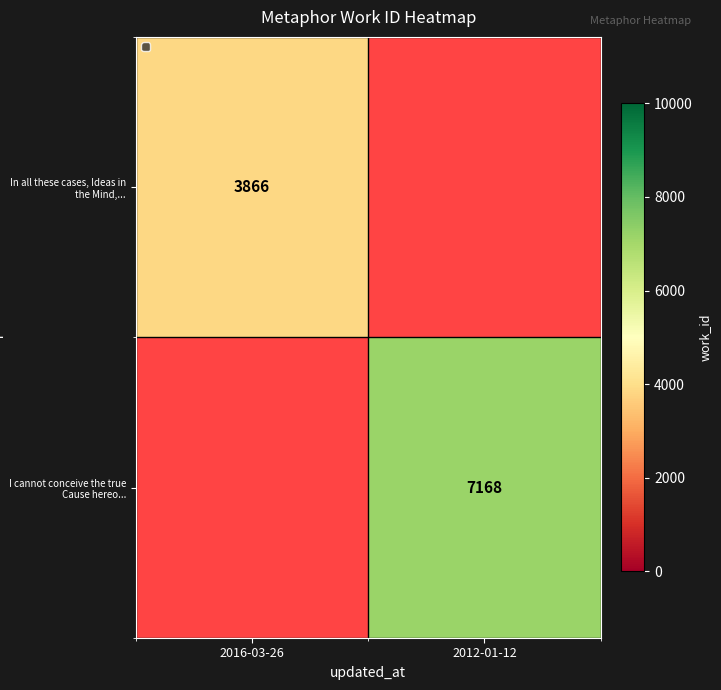

True or false: I cannot conceive the true Cause hereo... has a value of 7168 at 2012-01-12.

True